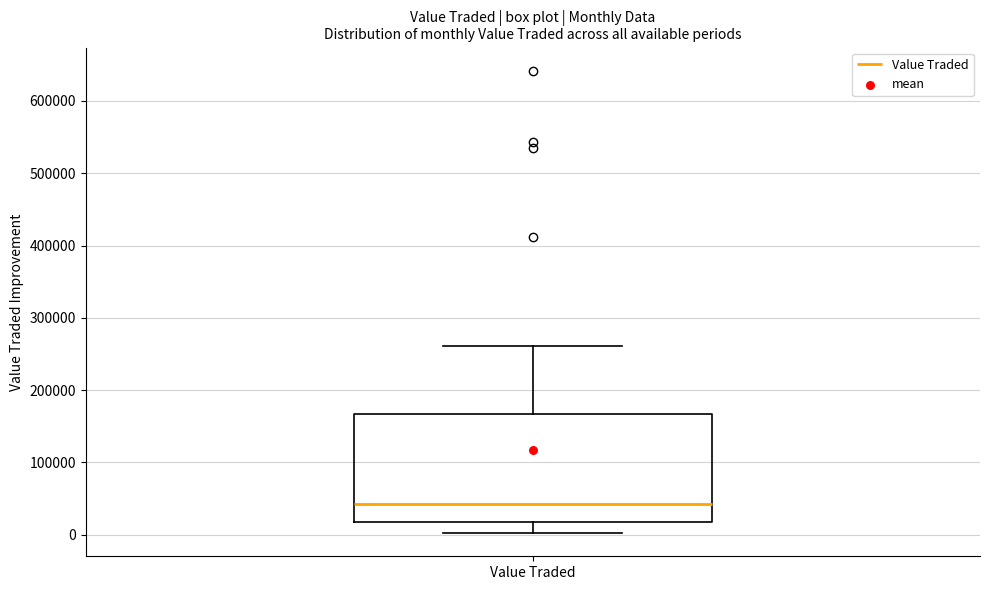

Transcribe this box plot: give where the median line is, the range the box spans, and where the two whiskers end, as read against the y-axis. The values are not printed on the chart, so give them approximately, as read against the axis.

median 40000, box 20000 to 170000, whiskers 0 to 260000